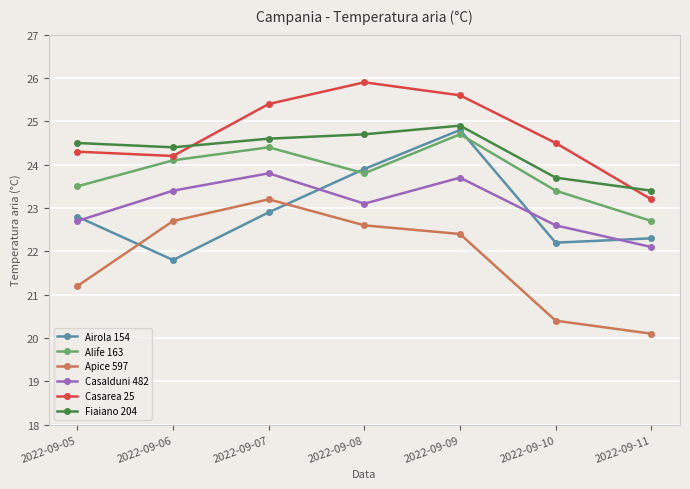

What is the difference between the highest and lowest values at 2022-09-11?

3.3